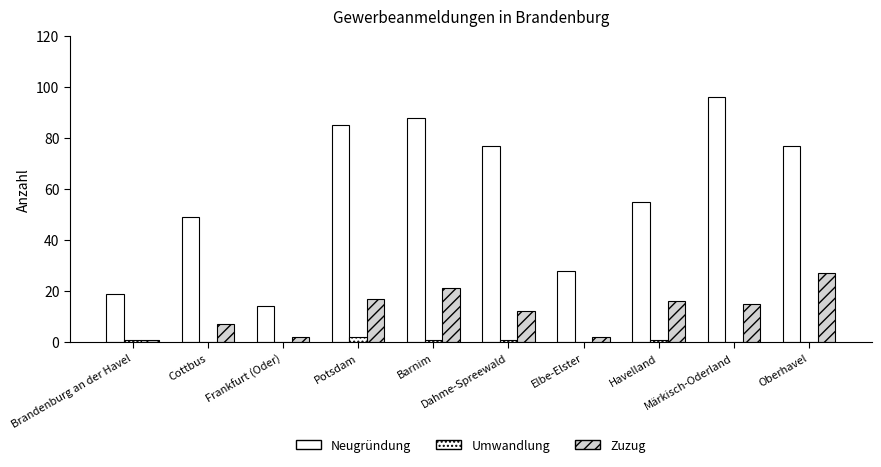

Reading left to right, list all the values displayed in this chart.

Neugründung: 19	49	14	85	88	77	28	55	96	77
Umwandlung: 1	0	0	2	1	1	0	1	0	0
Zuzug: 1	7	2	17	21	12	2	16	15	27